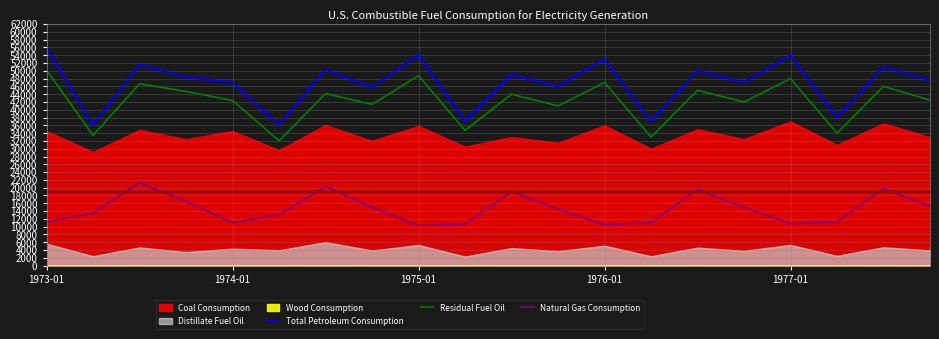

True or false: Total Petroleum Consumption and Natural Gas Consumption cross at least once.

False